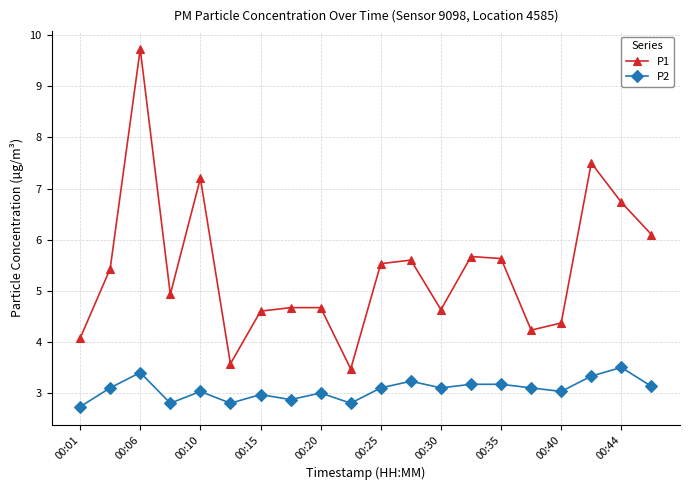

True or false: P2 and P1 cross at least once.

False